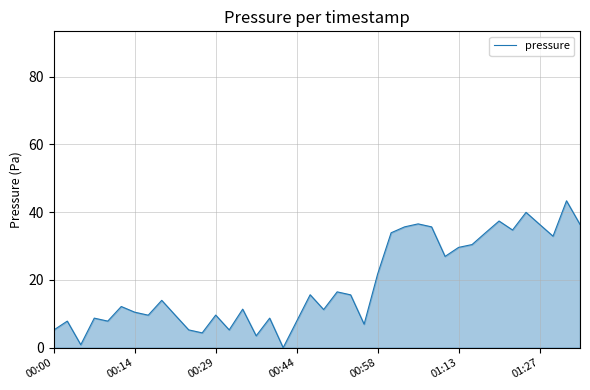

What is the difference between the maximum and minimum values?

43.3